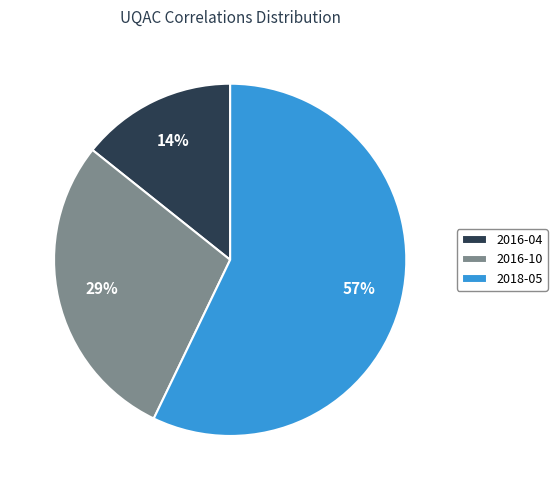

How many slices are in this pie chart?

3